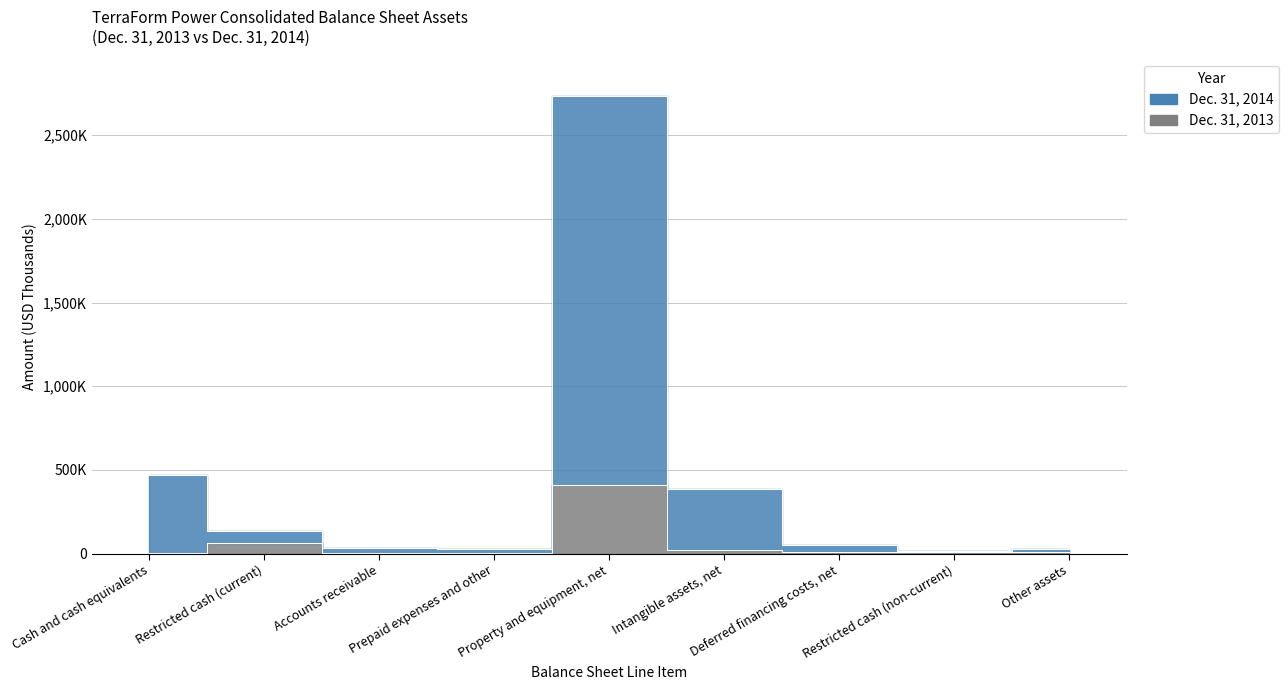

Count the number of categories in the chart.

9